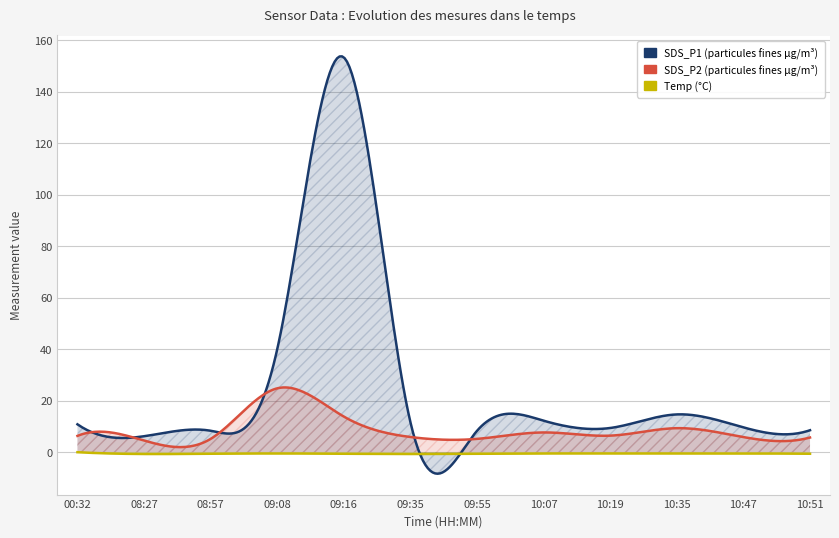

In Temp, how many points are lower than both neighbors (excluding endpoints)?

2